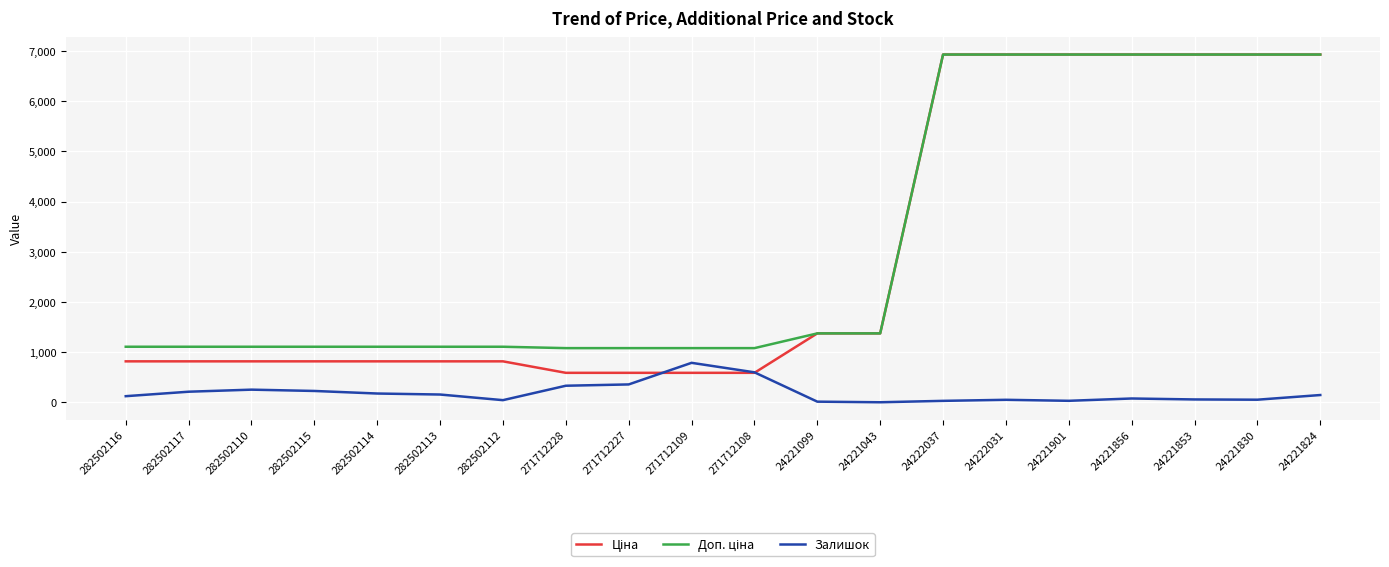

At which label does Залишок reach its peak?

271712109